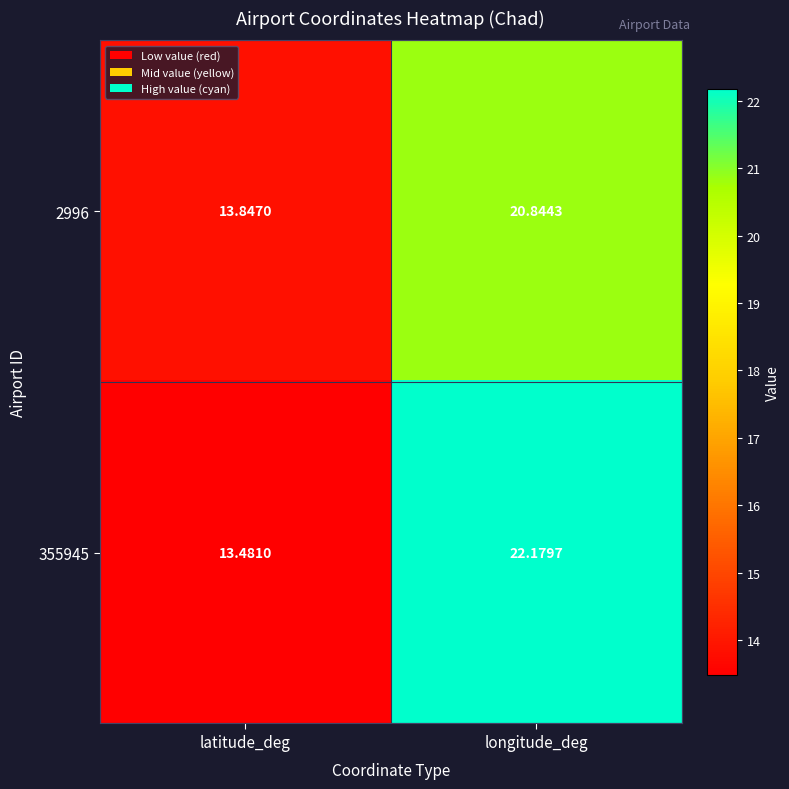

List the labels in order of 355945 value, smallest first.

latitude_deg, longitude_deg